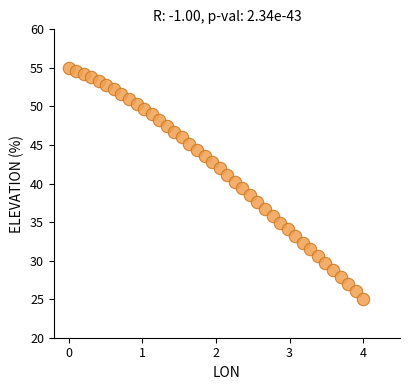

What is the range of Y values (max minus min)?

30.0